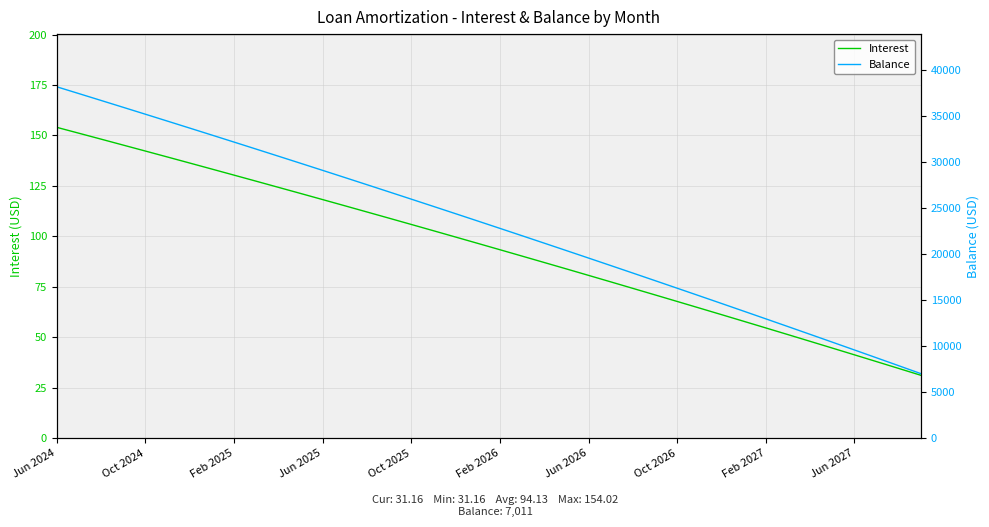

List the series in order of their peak value, highest first.

Balance, Interest